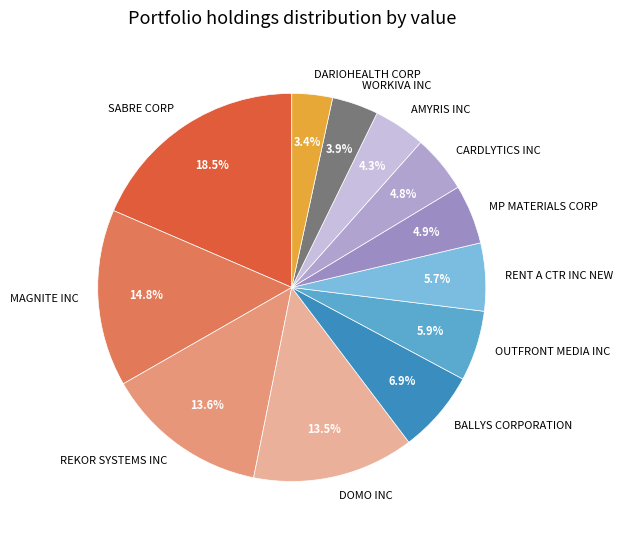

To the nearest percent, what is the difference between the BALLYS CORPORATION and DARIOHEALTH CORP slice percentages?

3%